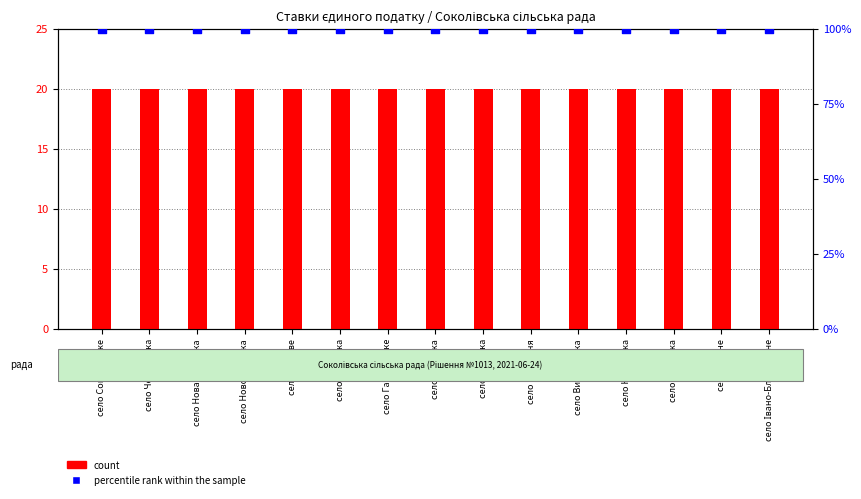

Which series reaches the maximum Y coordinate?

percentile rank within the sample